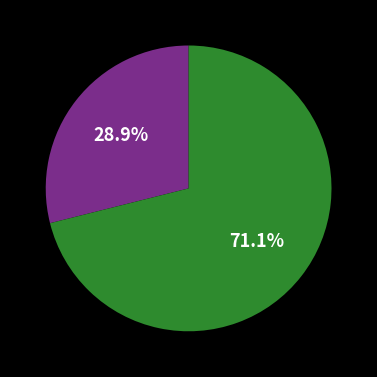

Is there any slice that represents more than half of the pie?

Yes